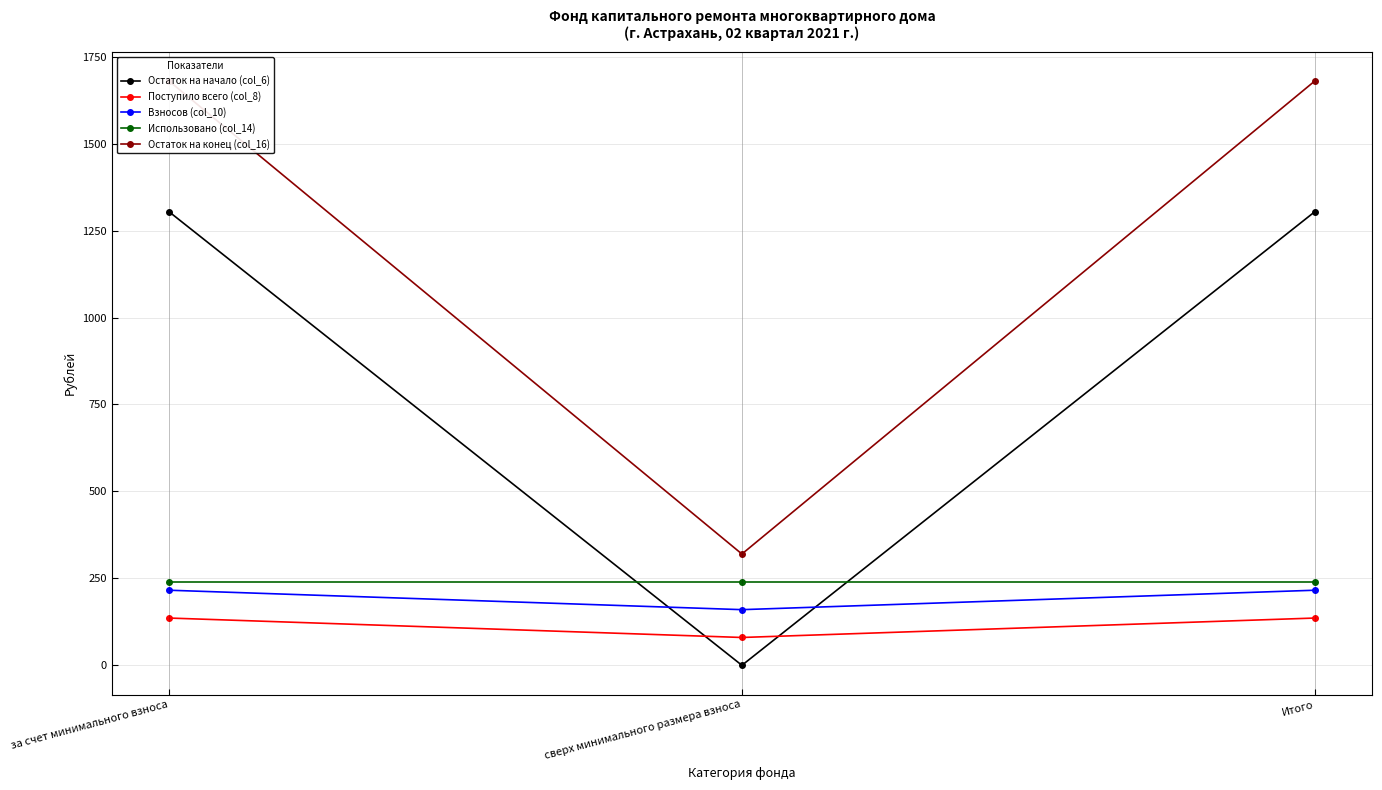

Which category has the lowest value in the Использовано (col_14) series?

за счет минимального взноса